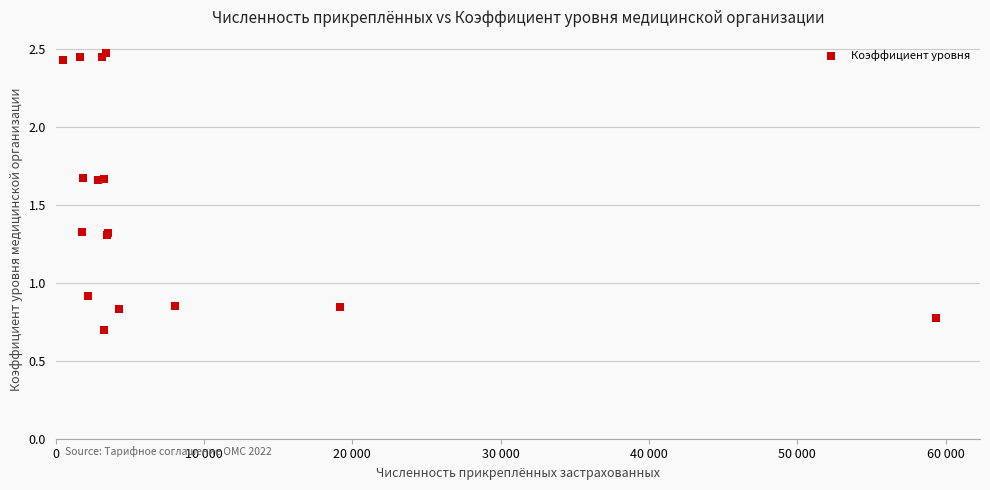

What Y value in the scatter plot is closest to 1?

0.9